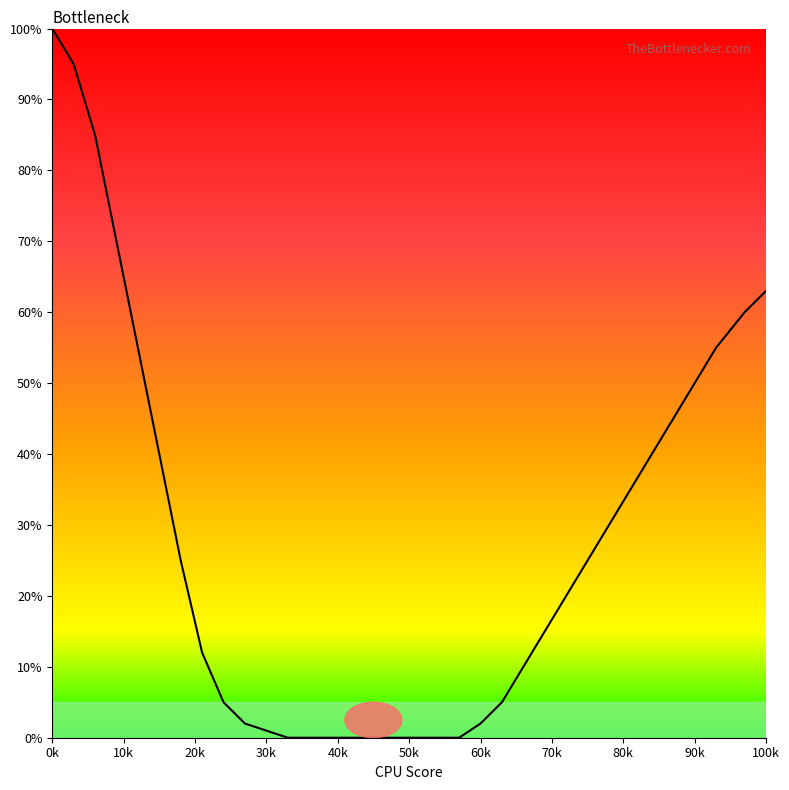

What is the difference between the second highest and second lowest values?

95